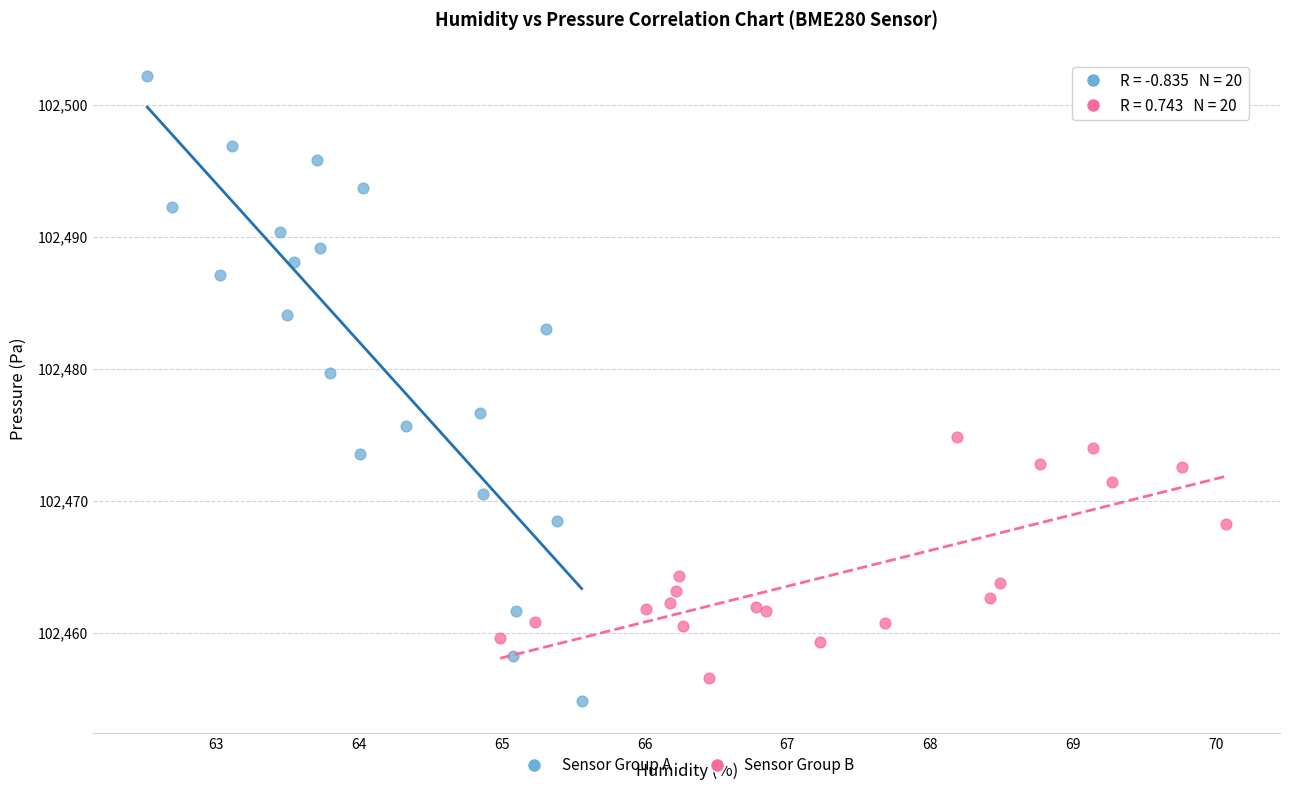

Which series has the widest spread of Y values?

Sensor Group A